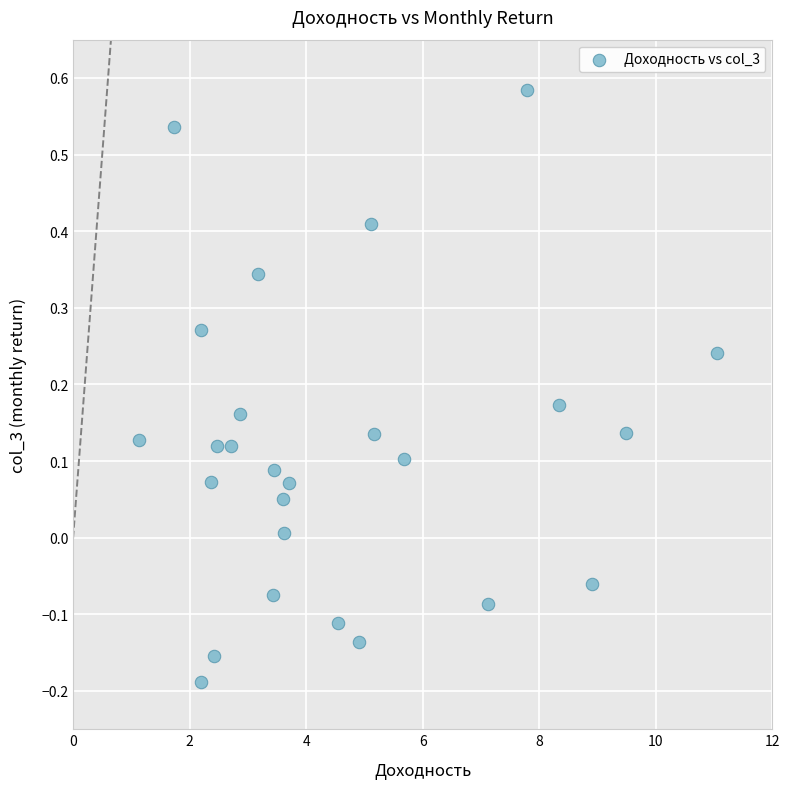

What is the range of Y values (max minus min)?

0.8